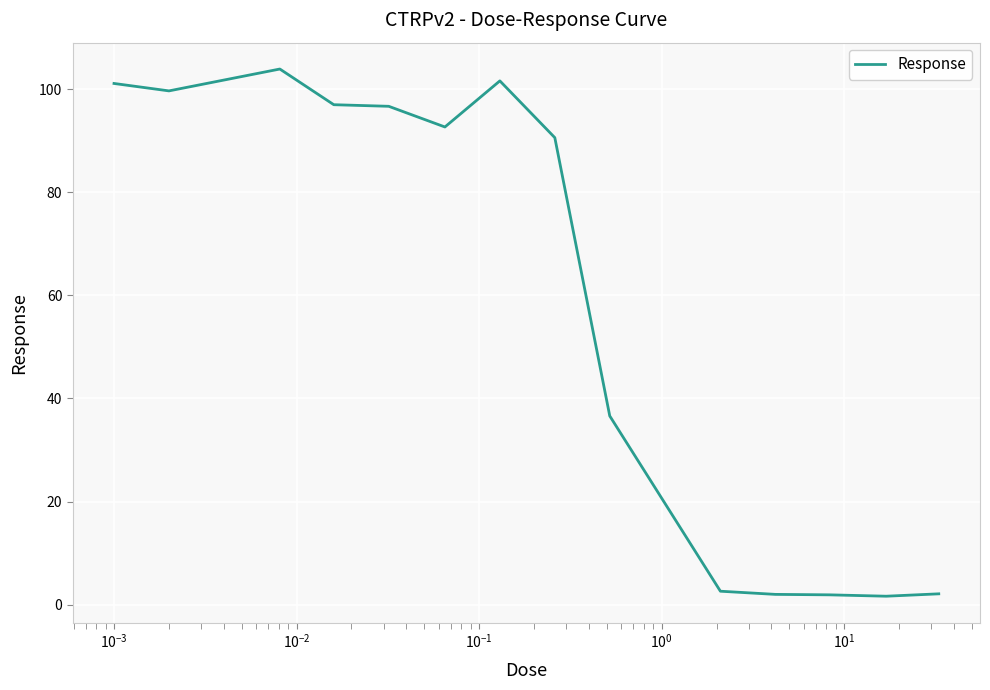

What is the maximum value shown in the chart?

103.9